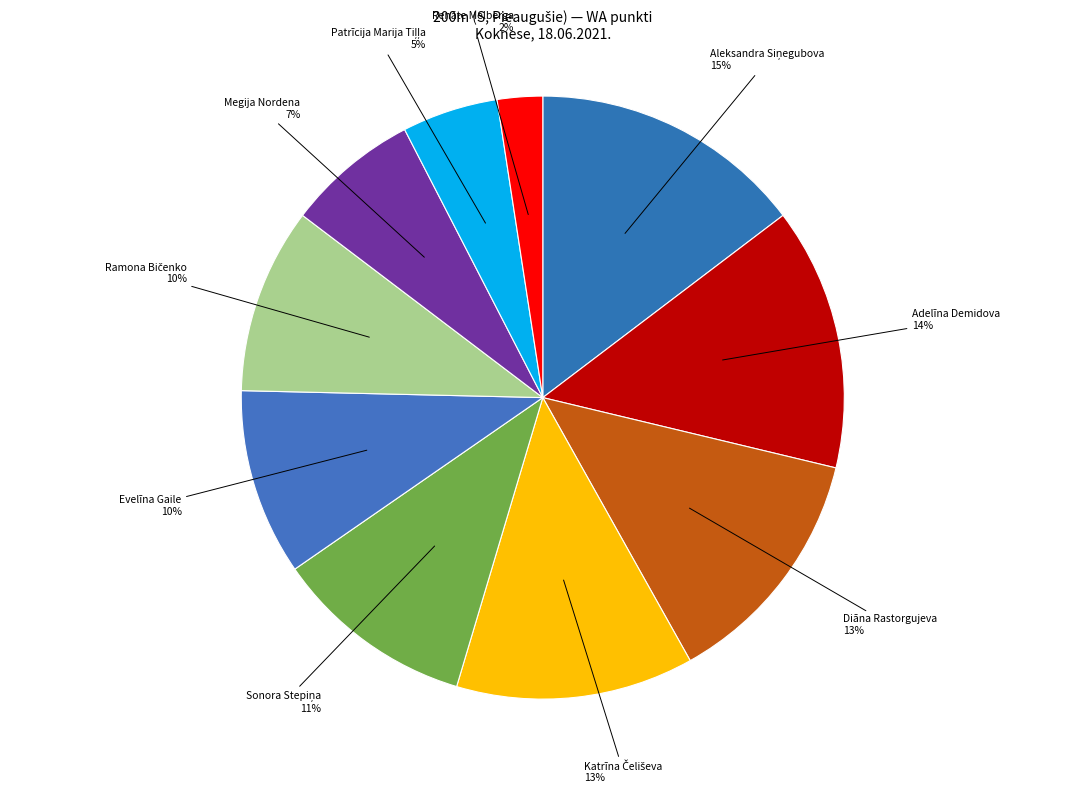

Count the number of slices in the pie.

10